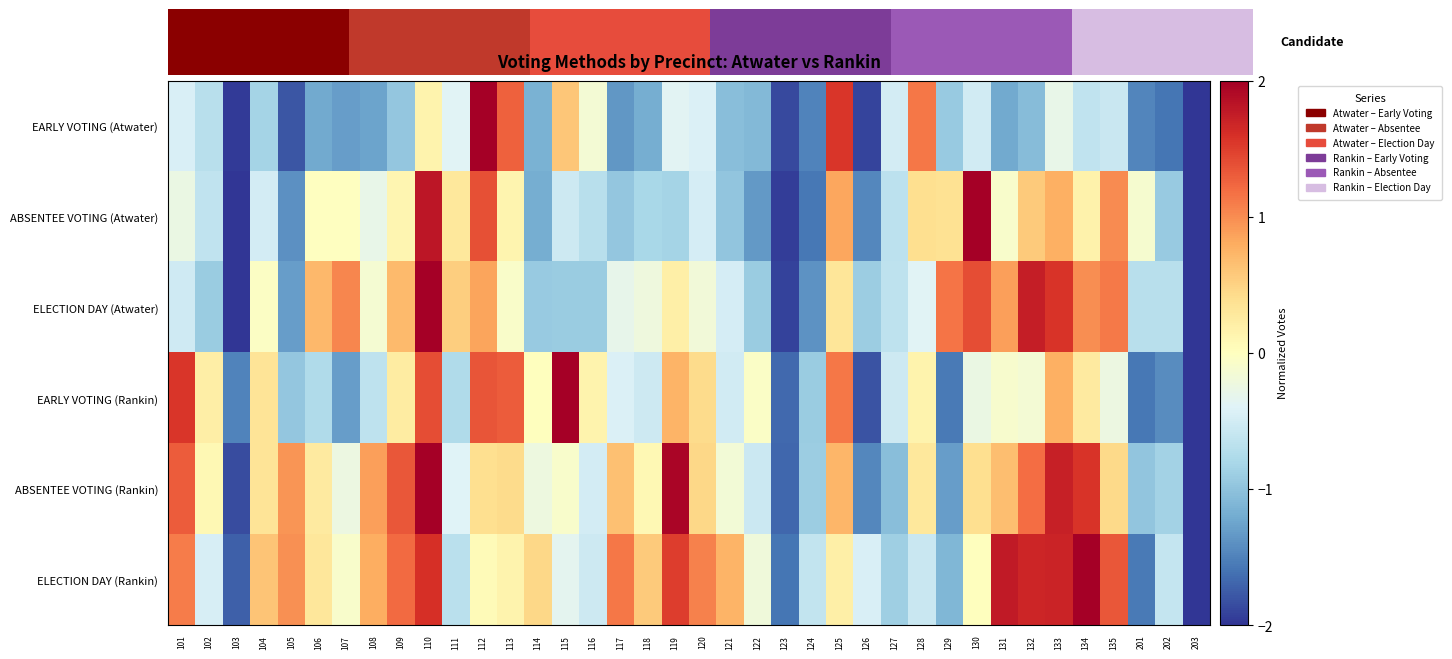

Is it true that ELECTION DAY (Atwater) equals 2.4 at 130?

False